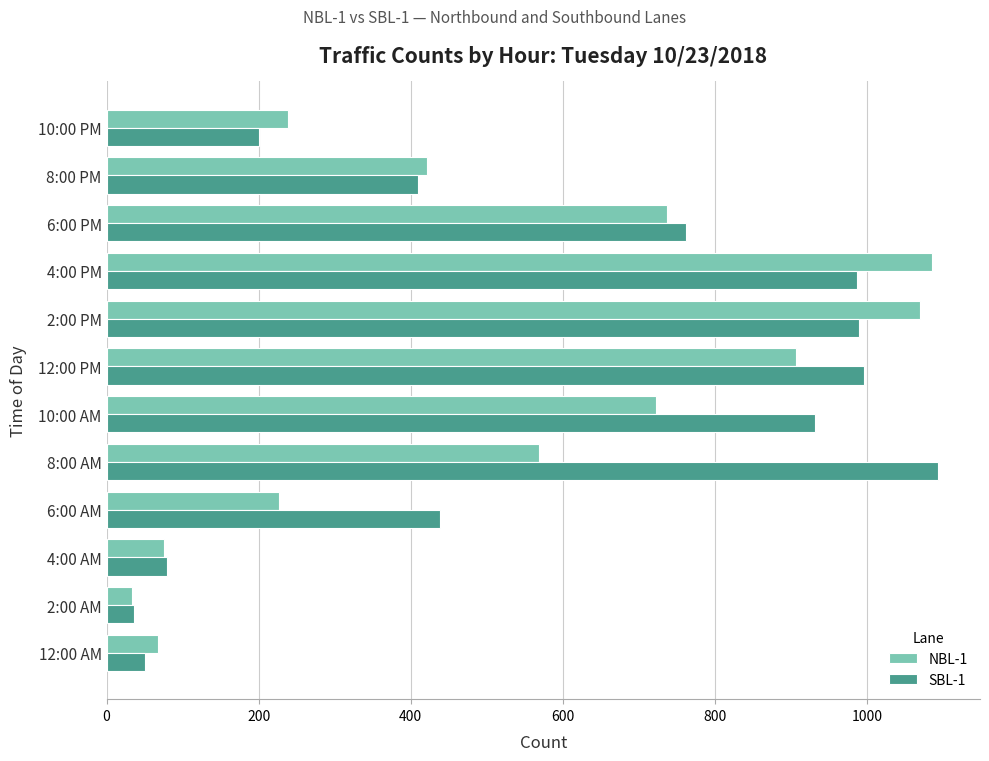

At how many categories does at least one series exceed 500?

6